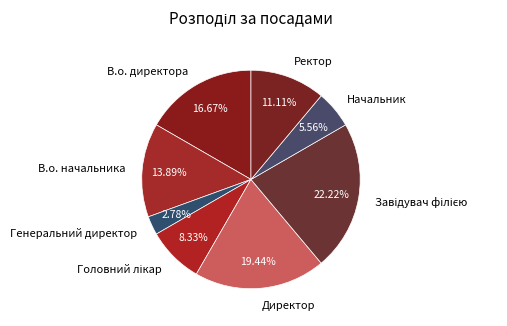

True or false: В.о. директора accounts for 17% of the total.

True